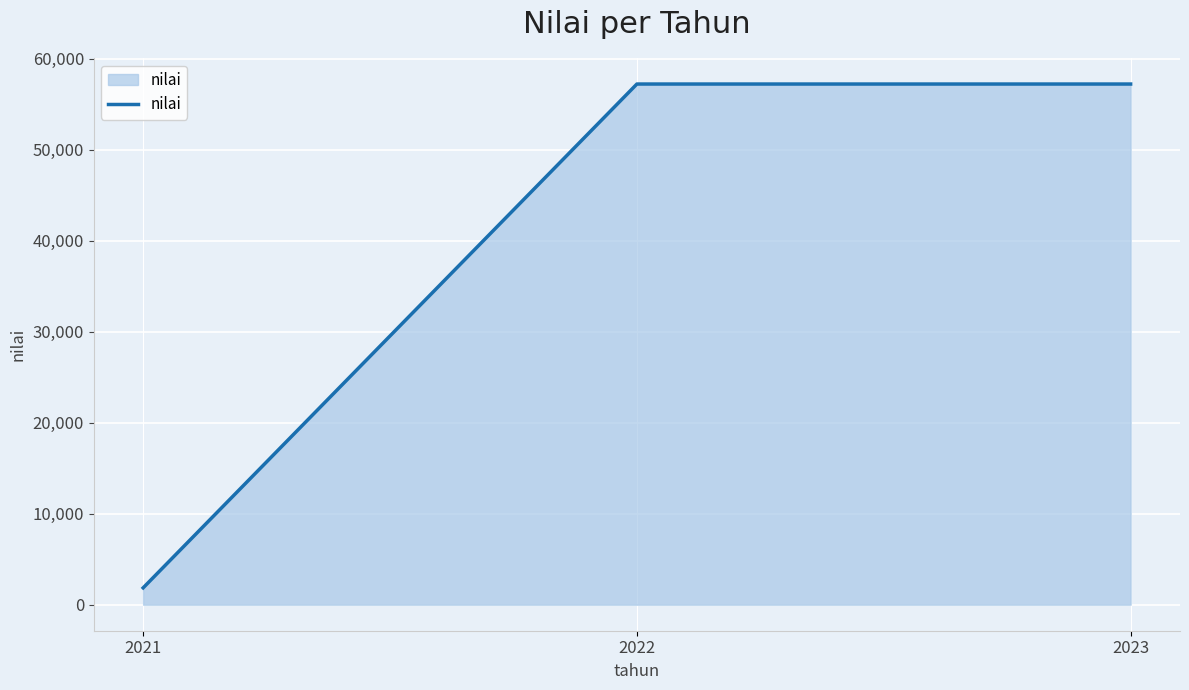

What is the change in value from 2021 to 2023?

+55360